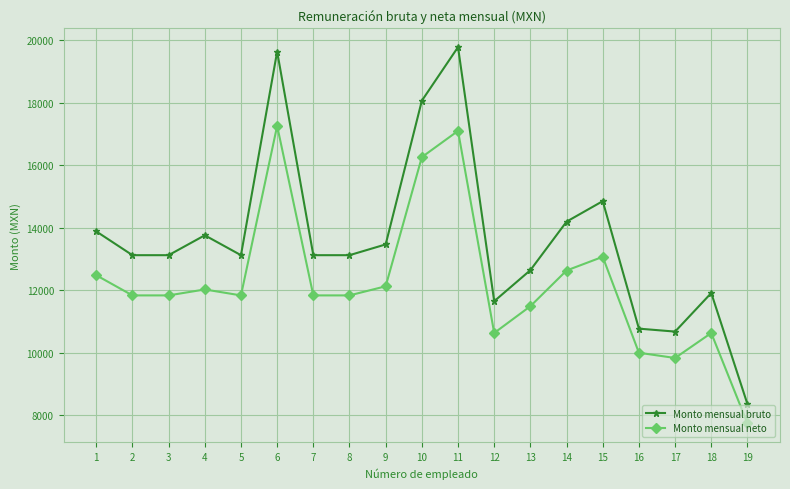

Which series has the largest total across all categories?

Monto mensual bruto